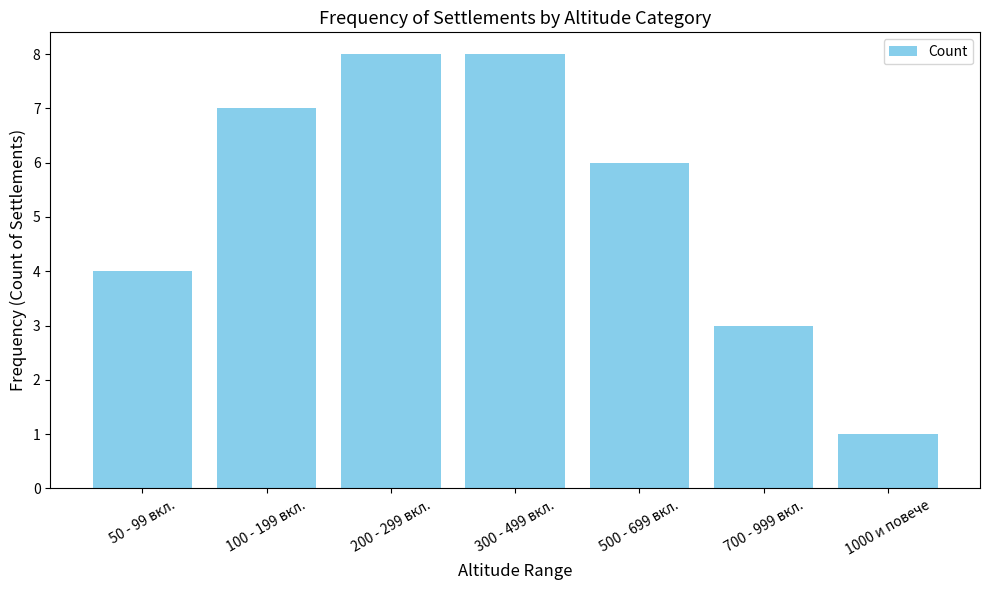

Between 500 - 699 вкл. and 700 - 999 вкл., which is larger?

500 - 699 вкл.